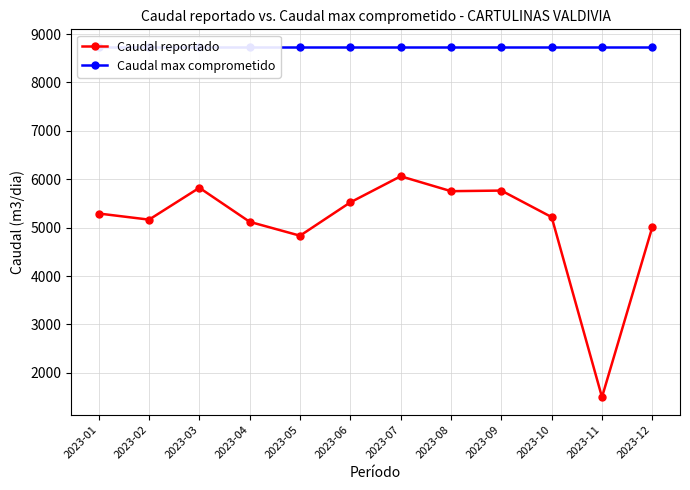

Reading left to right, what are all the values shown in this chart?

Caudal reportado: 2023-01=5292.3	2023-02=5165.7	2023-03=5824.0	2023-04=5120.3	2023-05=4833.8	2023-06=5522.9	2023-07=6062.0	2023-08=5754.0	2023-09=5766.2	2023-10=5218.0	2023-11=1498.0	2023-12=5013.0
Caudal max comprometido: 2023-01=8736.0	2023-02=8736.0	2023-03=8736.0	2023-04=8736.0	2023-05=8736.0	2023-06=8736.0	2023-07=8736.0	2023-08=8736.0	2023-09=8736.0	2023-10=8736.0	2023-11=8736.0	2023-12=8736.0